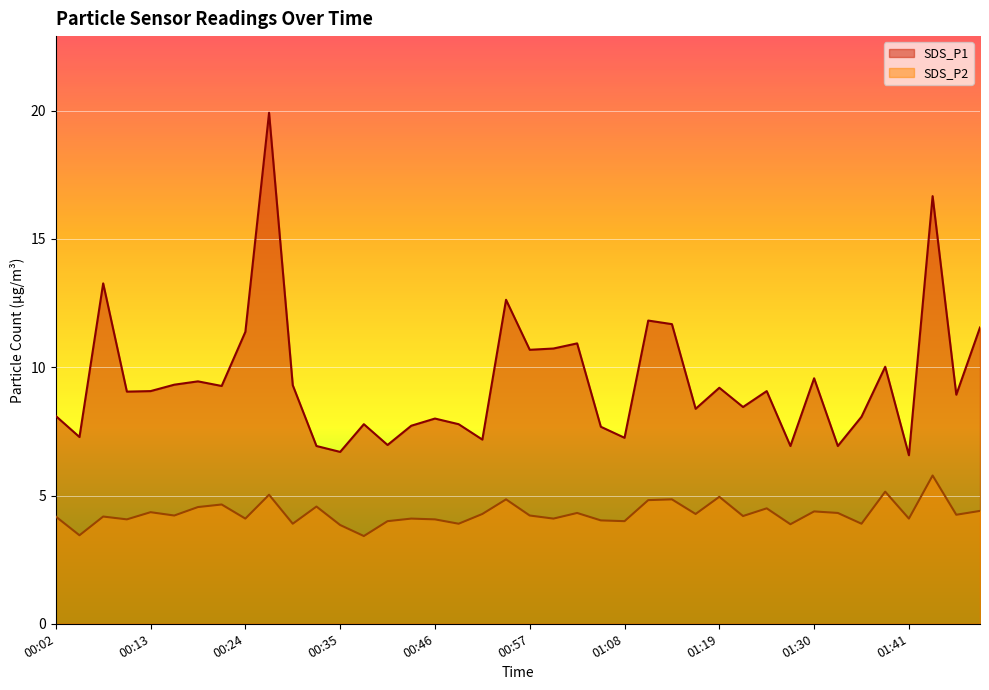

What is the highest value of the SDS_P2 series?

5.8